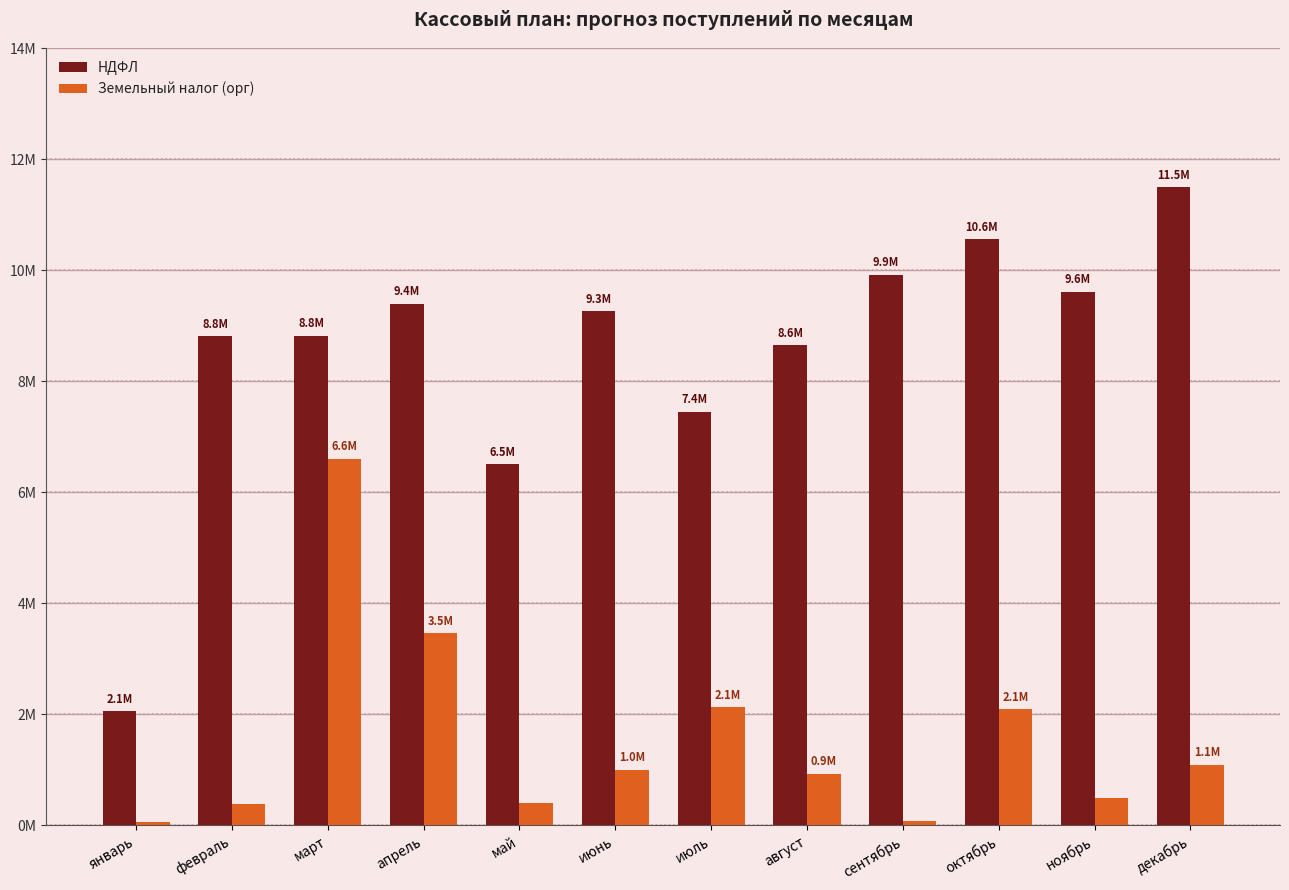

What is the spread (max minus min) of values at апрель?

5935781.9